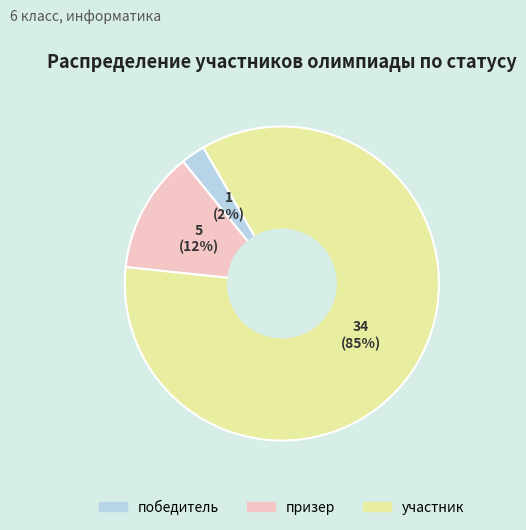

Is участник the majority of the pie?

Yes